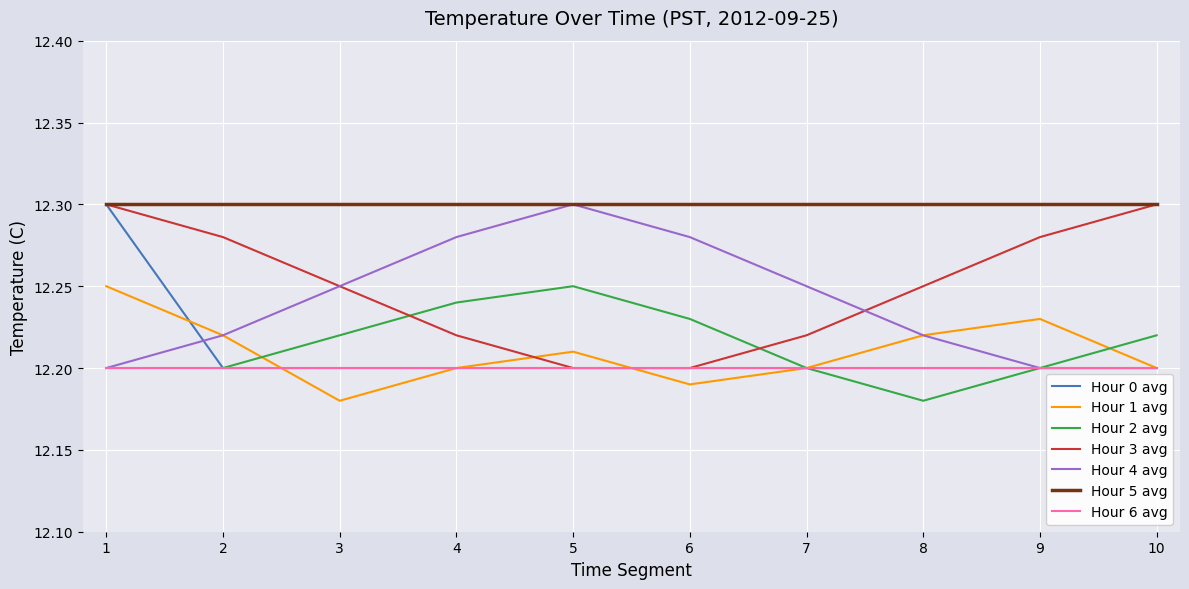

Between 2 and 7, which series saw the biggest shift?

Hour 3 avg